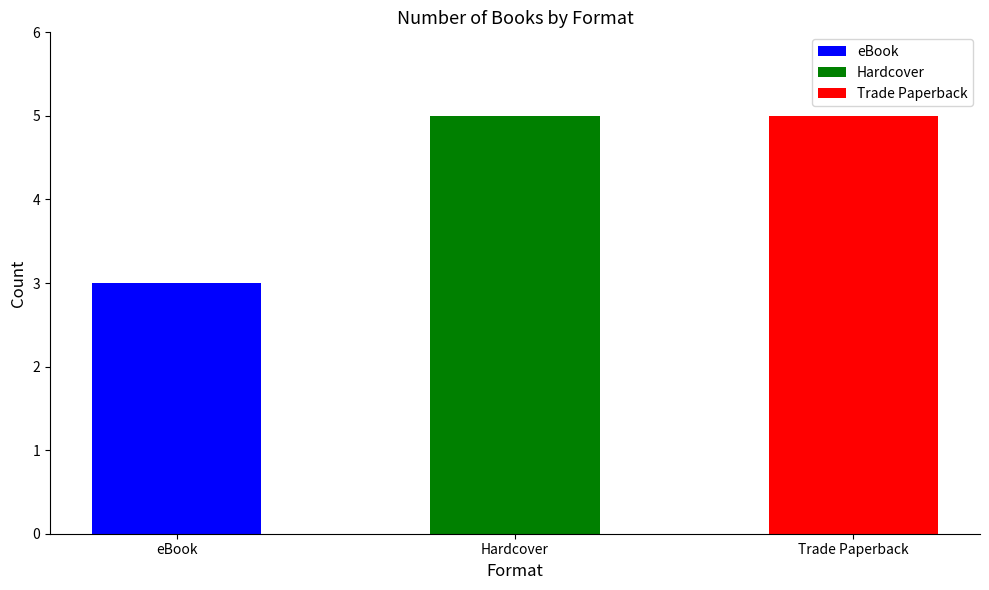

What is the smallest value displayed?

3